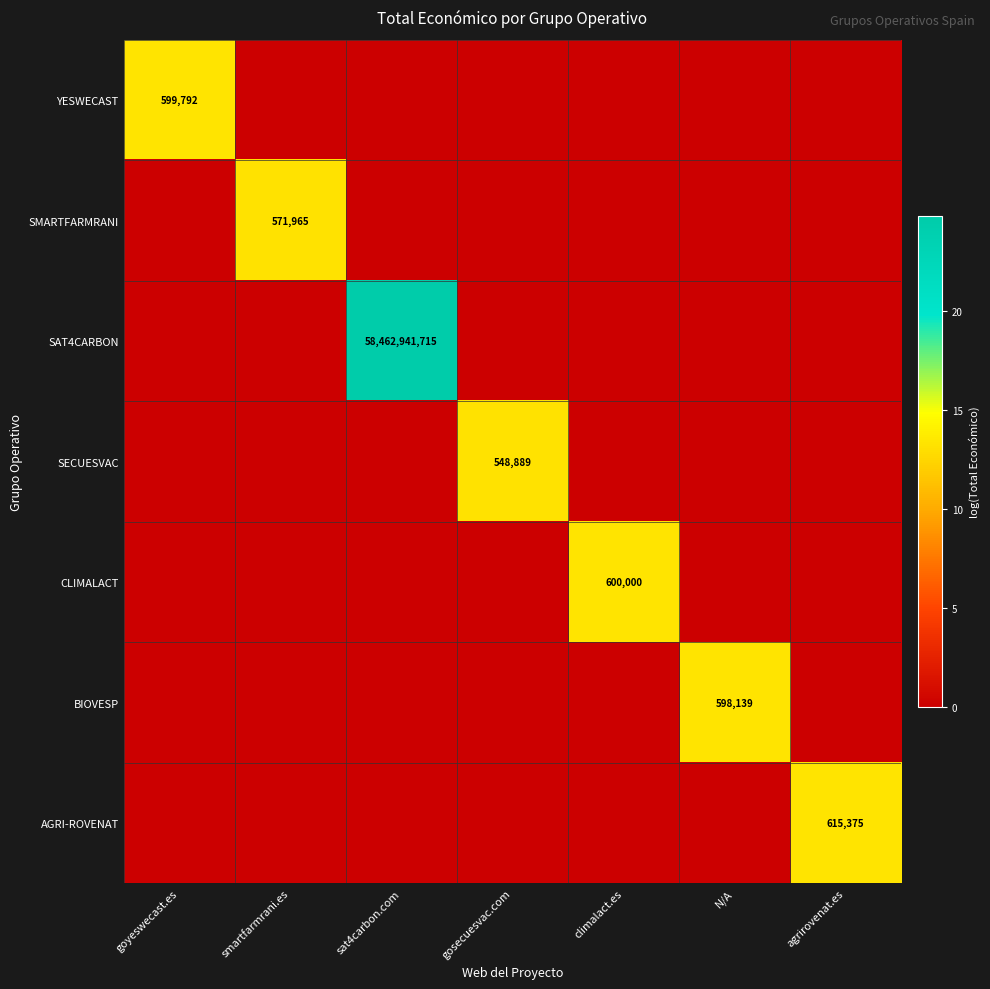

The YESWECAST series shows 1002833 at goyeswecast.es. True or false?

False